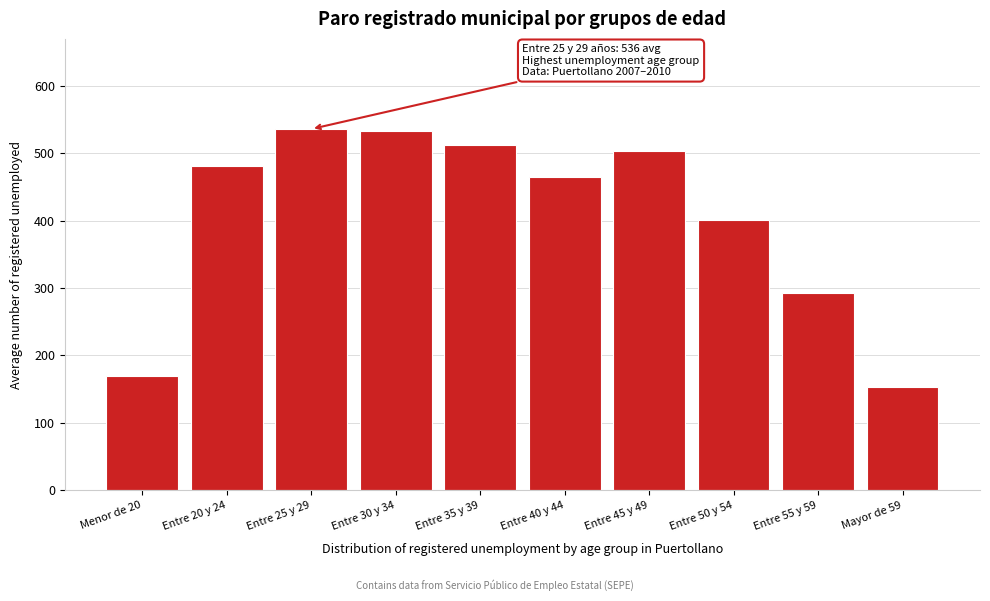

Reading right to left, list all the values displayed in this chart.

153	293	401	503	465	512	533	536	481	169